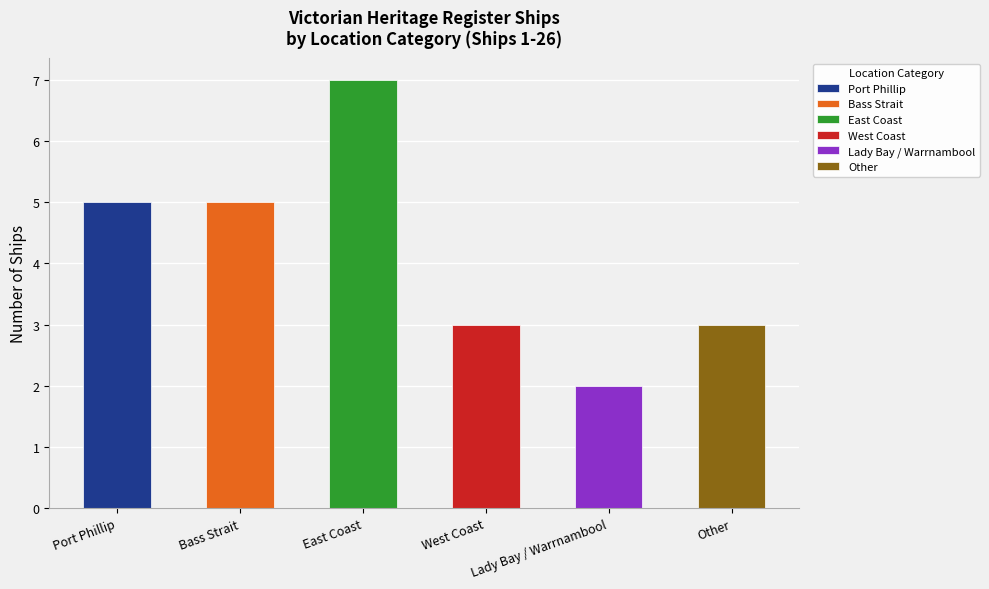

Is it true that the value at Port Phillip is 5?

True